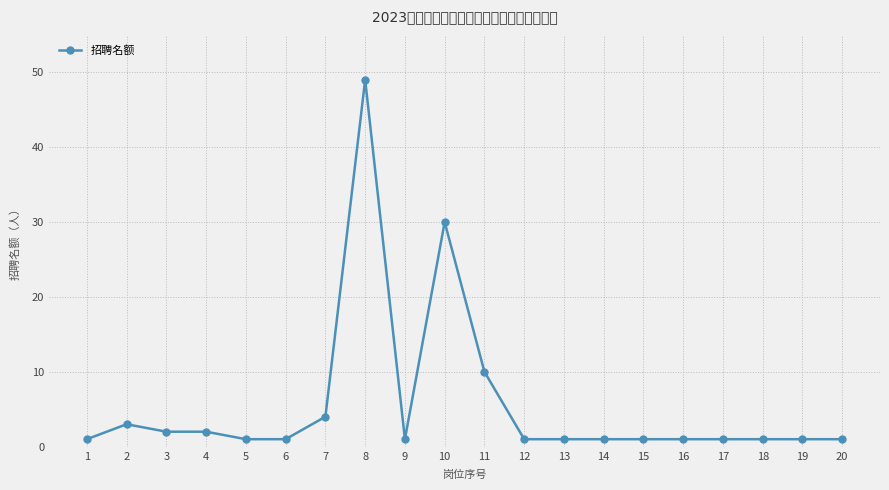

The chart shows a value of 1 at 6. True or false?

True